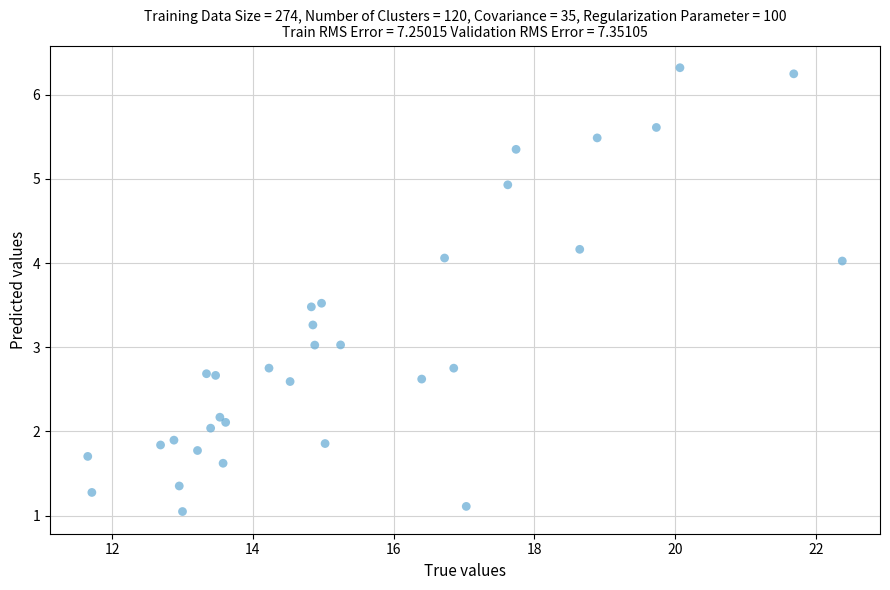

What is the range of Y values (max minus min)?

5.3